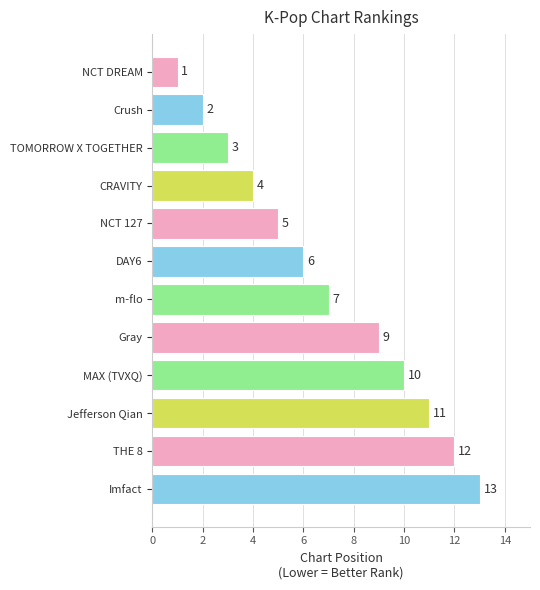

Count the number of data series in this chart.

1